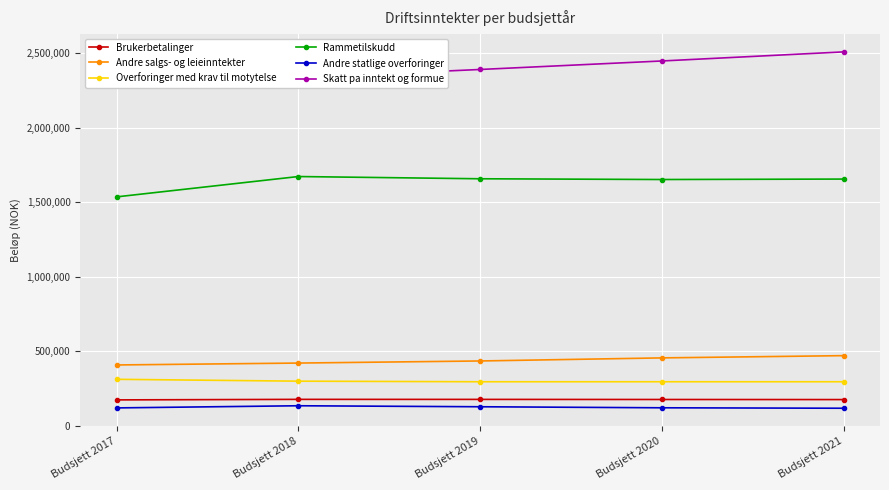

Does the chart display data point markers on the line(s)?

Yes